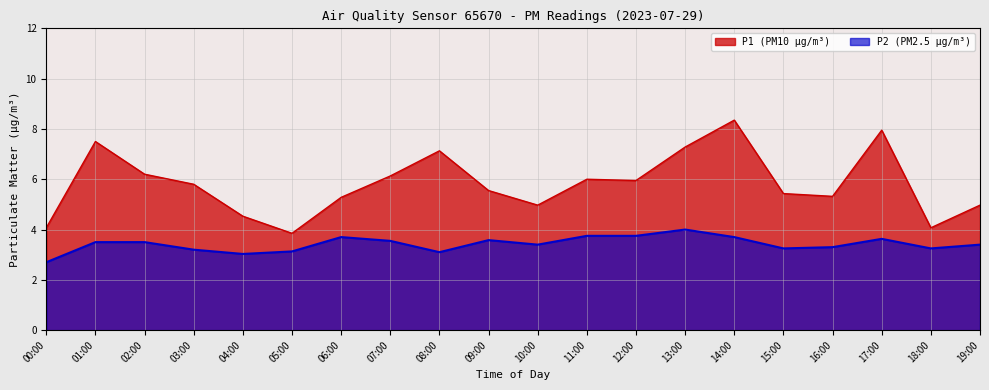

At which label does P1 first exceed 5?

01:00